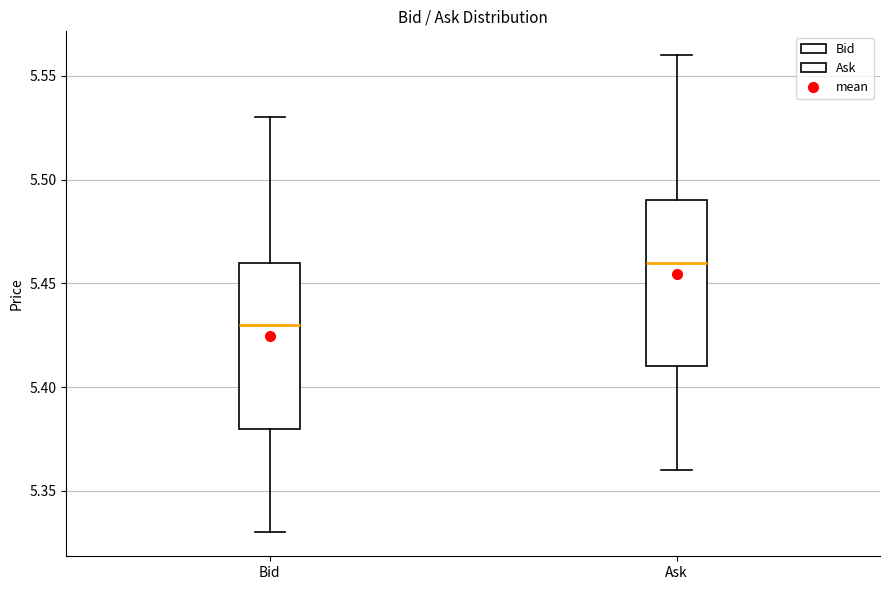

Where is the lower edge of the box for Ask on the y-axis? The values are not printed on the chart, so give them approximately, as read against the axis.

5.41